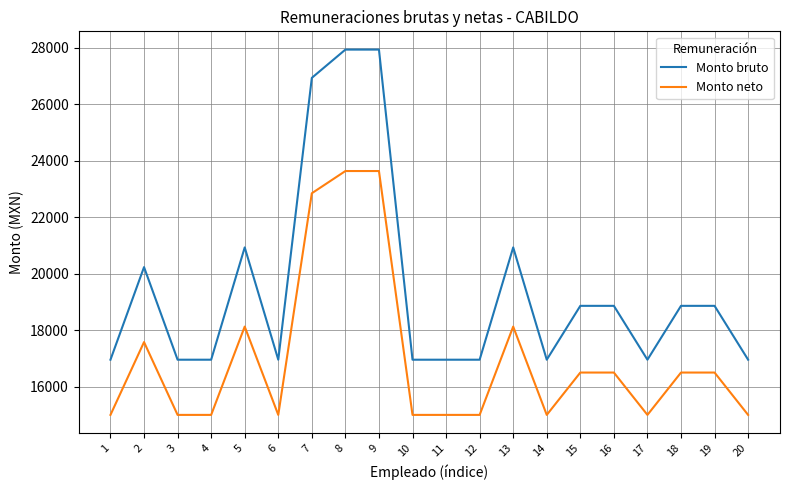

True or false: Monto neto has a value of 18125.2 at 13.

True